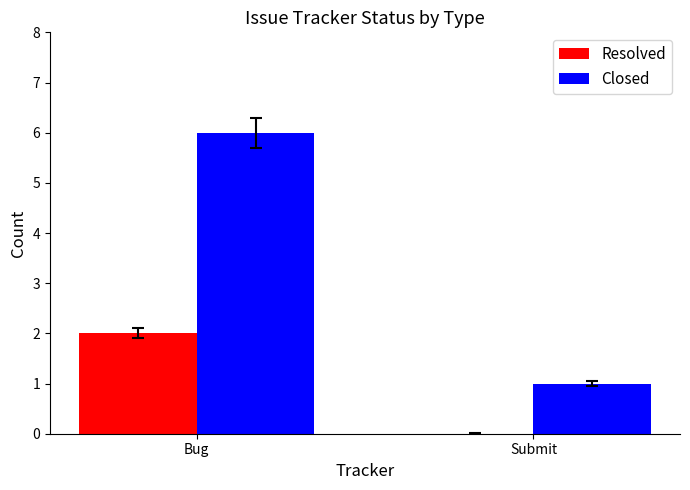

What is the difference between the Resolved values at Bug and Submit?

2